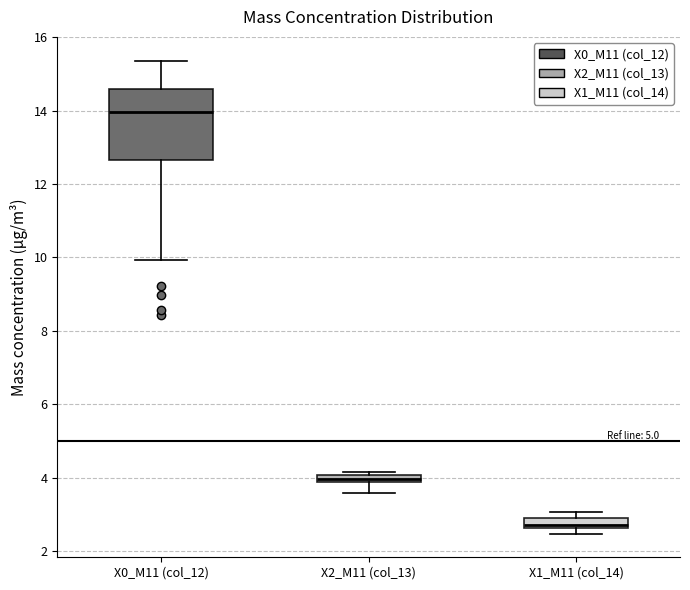

Where does the median line of the box for X0_M11 (col_12) sit on the y-axis? The values are not printed on the chart, so give them approximately, as read against the axis.

14.0